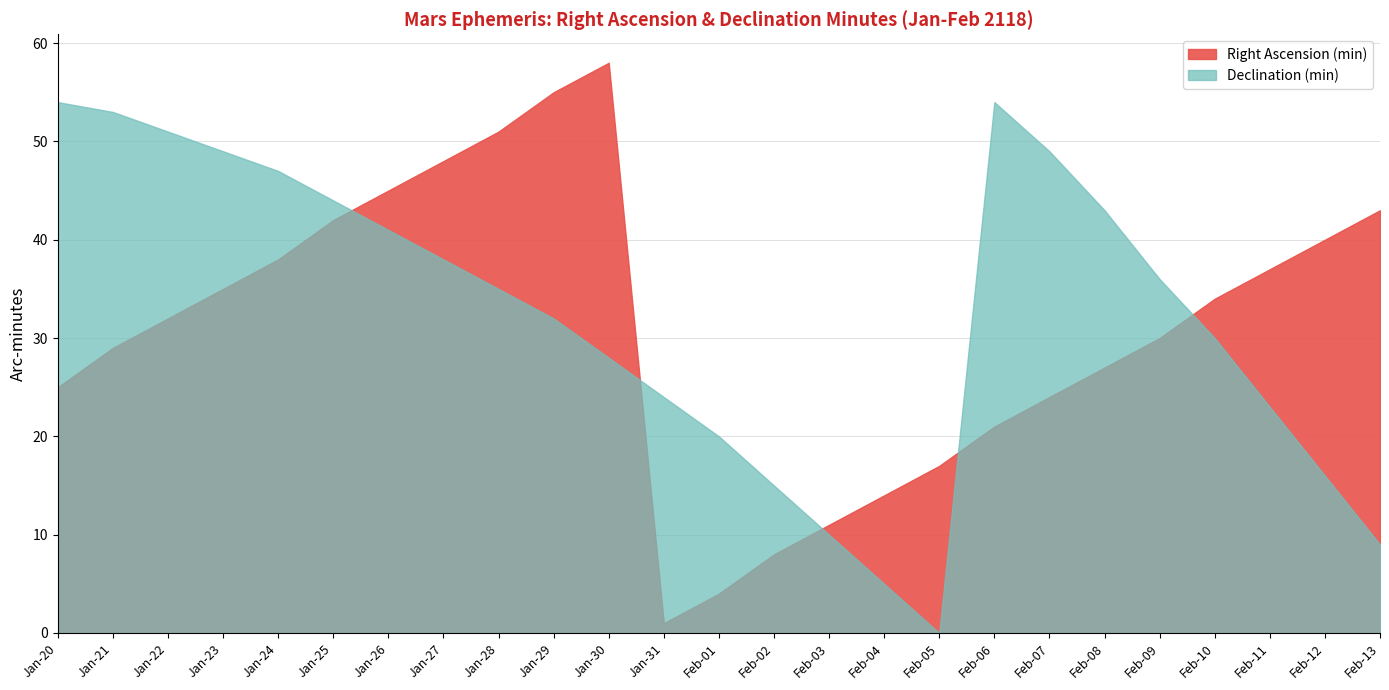

What position from the right is Feb-05?

9